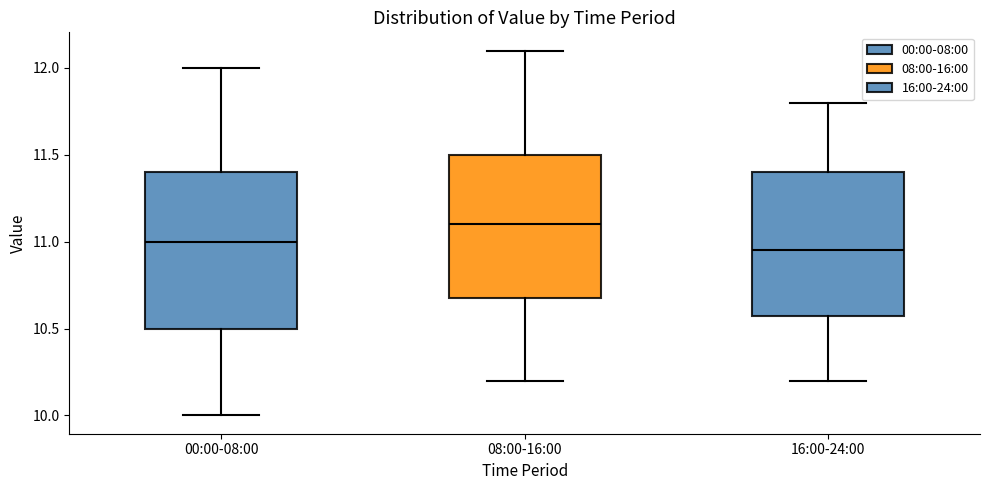

Reading left to right, read every box against the y-axis: the position of its median line, the range the box covers, and the ends of its whiskers. The values are not printed on the chart, so give them approximately, as read against the axis.

00:00-08:00: median 11.00, box 10.50 to 11.40, whiskers 10.00 to 12.00
08:00-16:00: median 11.10, box 10.70 to 11.50, whiskers 10.20 to 12.10
16:00-24:00: median 10.95, box 10.60 to 11.40, whiskers 10.20 to 11.80